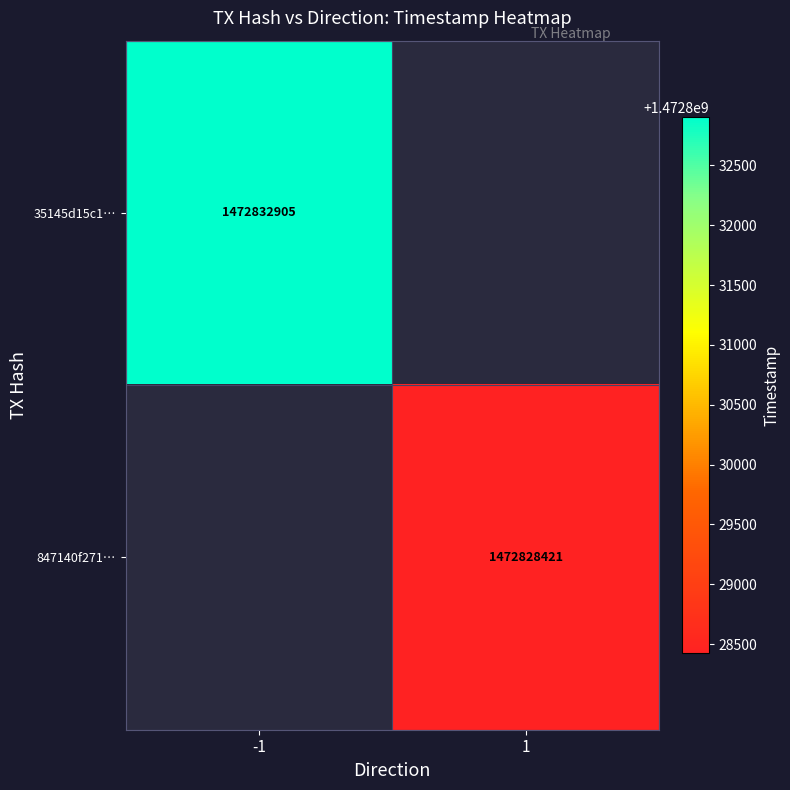

At how many categories does at least one series exceed 1472829142?

1